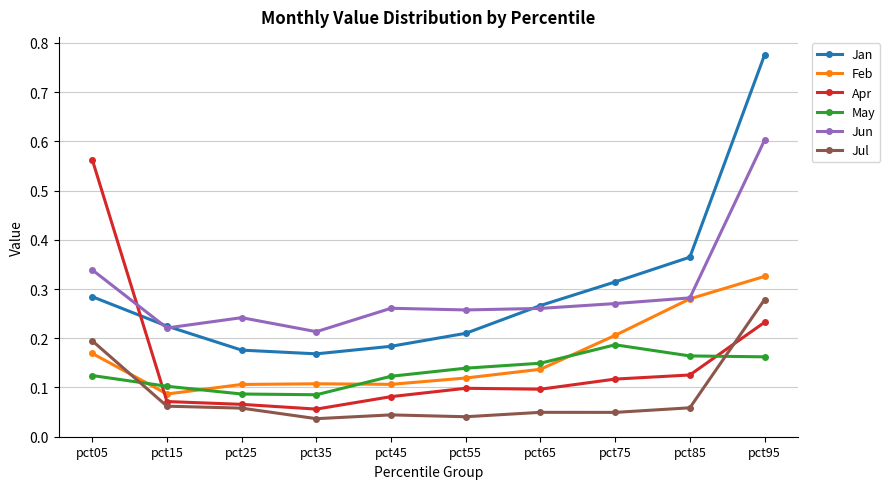

Where is the first local minimum for Jun?

pct15